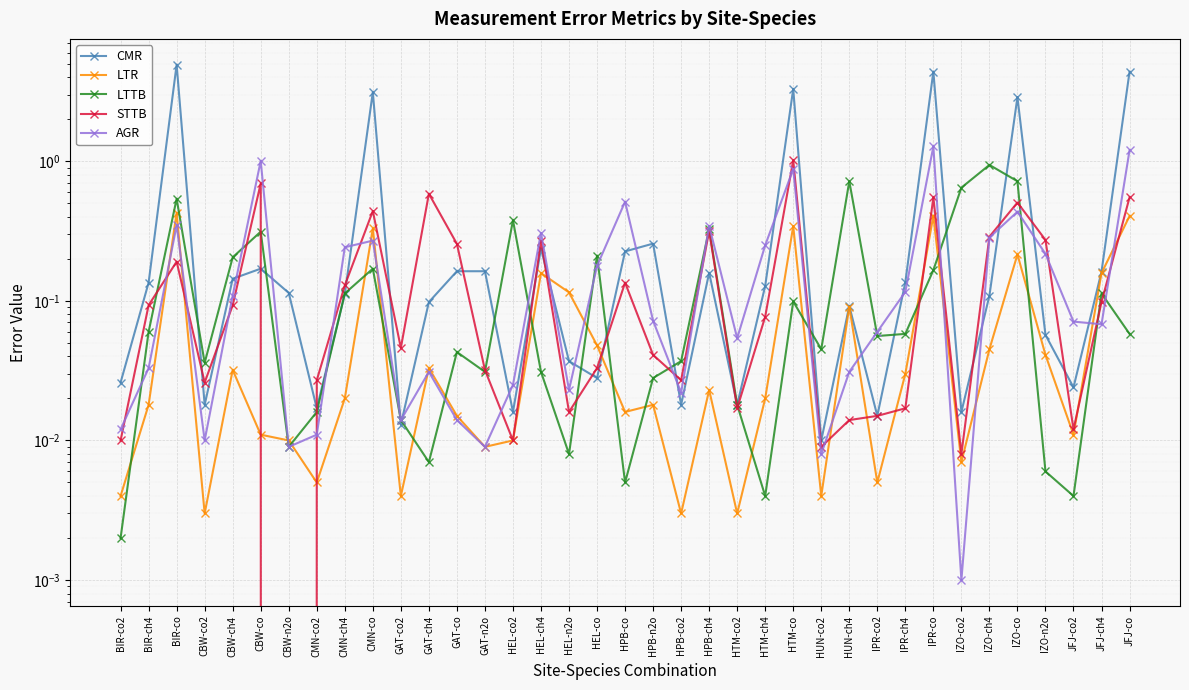

List the labels in order of LTTB value, largest first.

IZO-ch4, HUN-ch4, IZO-co, IZO-co2, BIR-co, HEL-co2, HPB-ch4, CBW-co, HEL-co, CBW-ch4, CMN-co, IPR-co, CMN-ch4, JFJ-ch4, HTM-co, BIR-ch4, IPR-ch4, JFJ-co, IPR-co2, HUN-co2, GAT-co, HPB-co2, CBW-co2, GAT-n2o, HEL-ch4, HPB-n2o, HTM-co2, CMN-co2, GAT-co2, CBW-n2o, HEL-n2o, GAT-ch4, IZO-n2o, HPB-co, HTM-ch4, JFJ-co2, BIR-co2